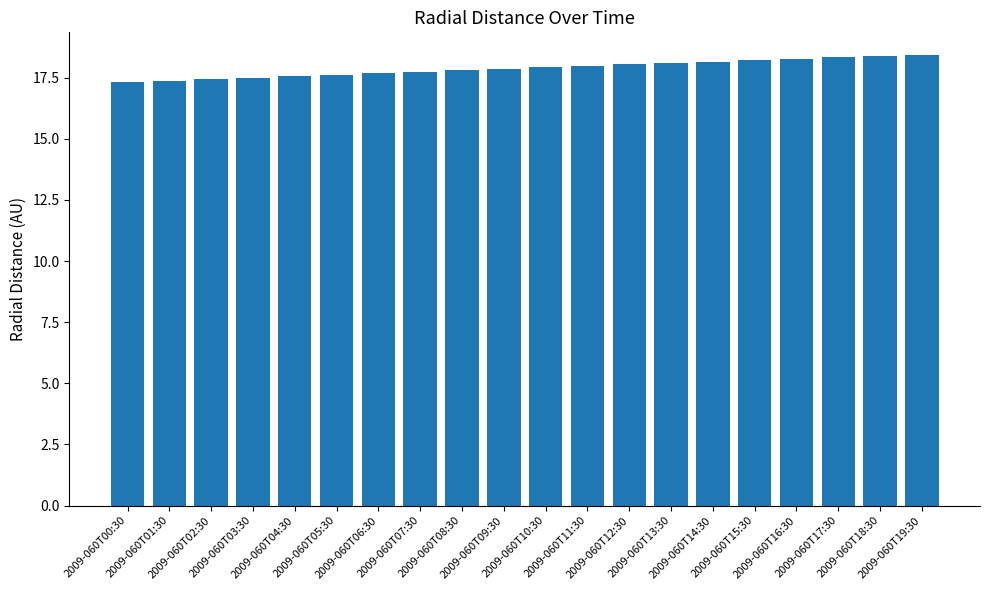

What is the change in value from 2009-060T09:30 to 2009-060T17:30?

+0.5